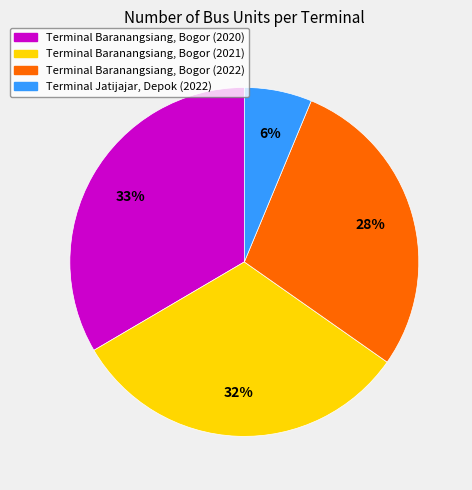

To the nearest percent, what portion does Terminal Baranangsiang, Bogor (2020) represent?

33%